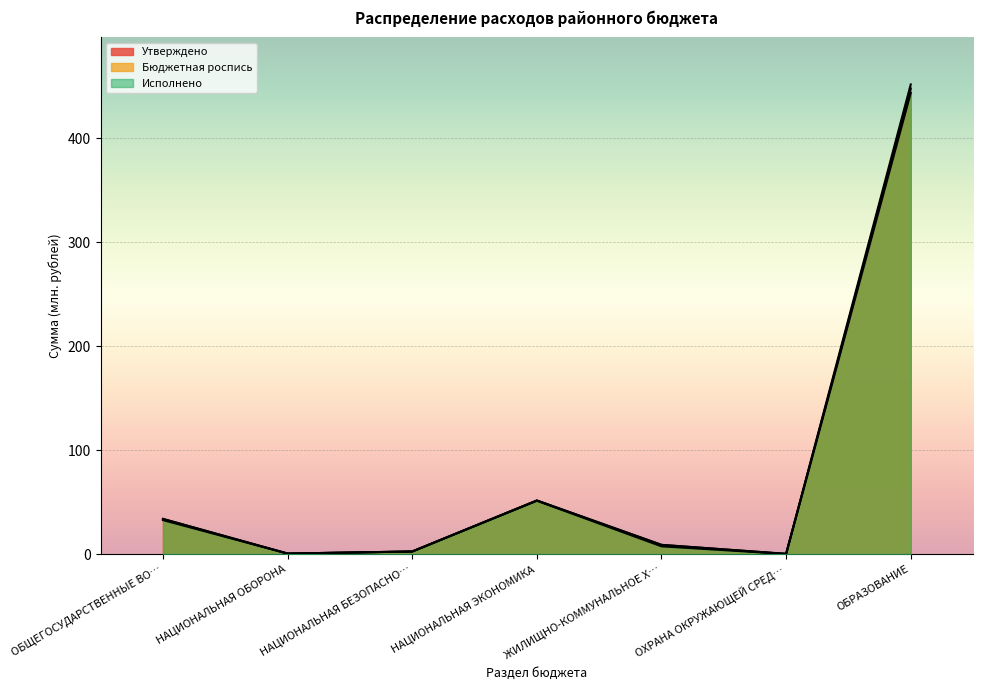

At which category does the chart reach its peak across all series?

ОБРАЗОВАНИЕ